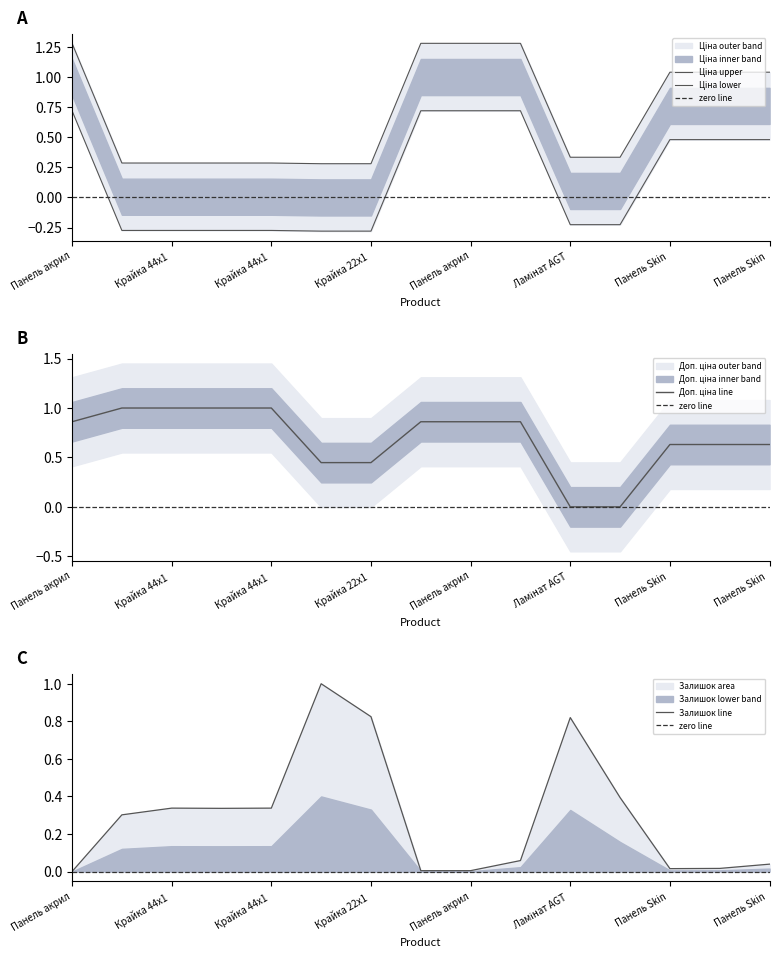

True or false: Залишок has a value of 0.0 at Панель акрил.

True